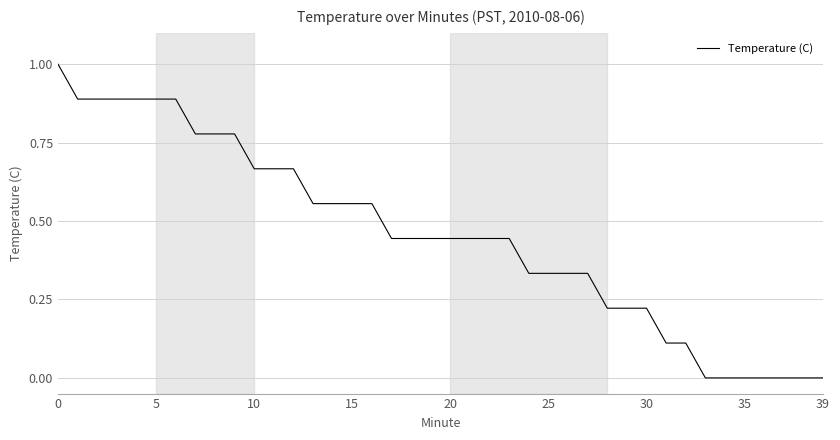

Is this an area chart (filled region under the line)?

No